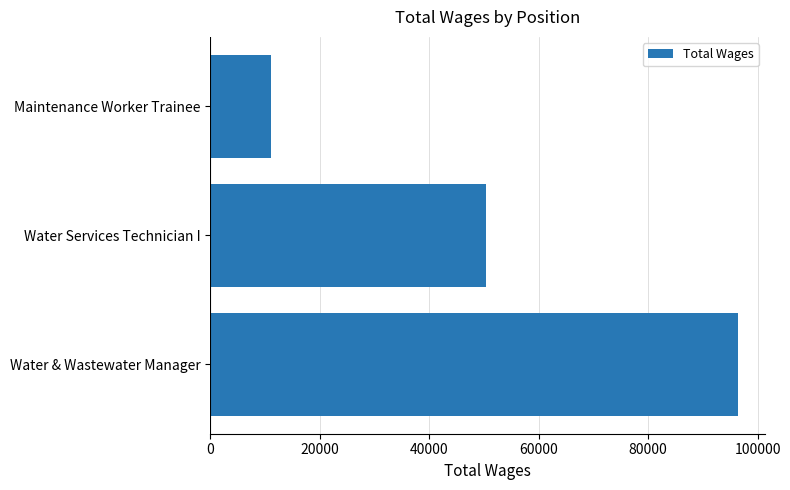

True or false: the data shows 50332 at Water Services Technician I.

True